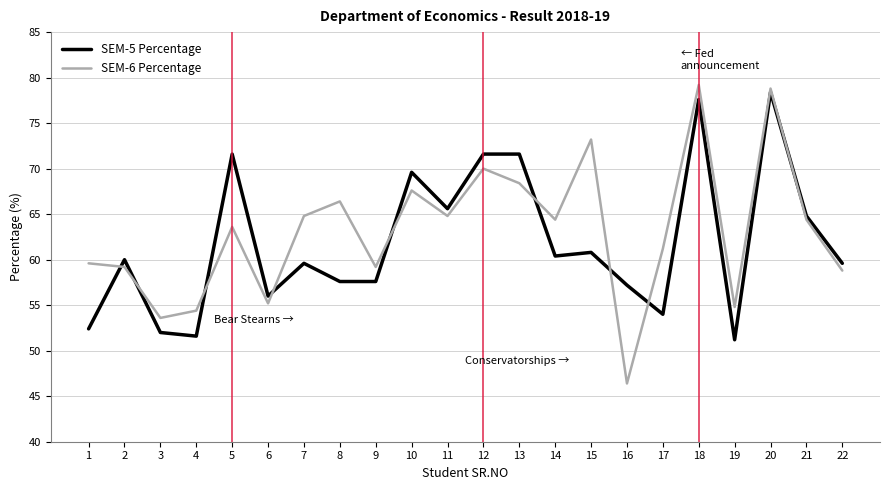

True or false: SEM-6 Percentage and SEM-5 Percentage intersect in this chart.

True